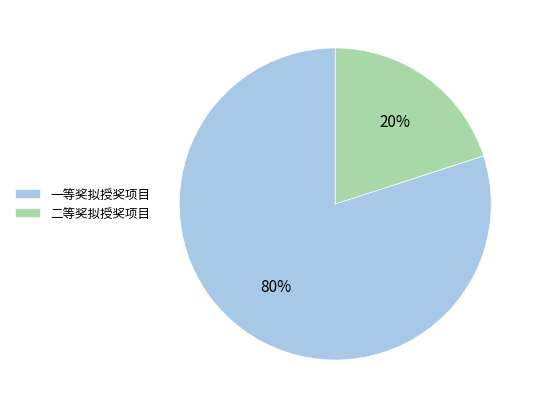

Which category accounts for the majority?

一等奖拟授奖项目